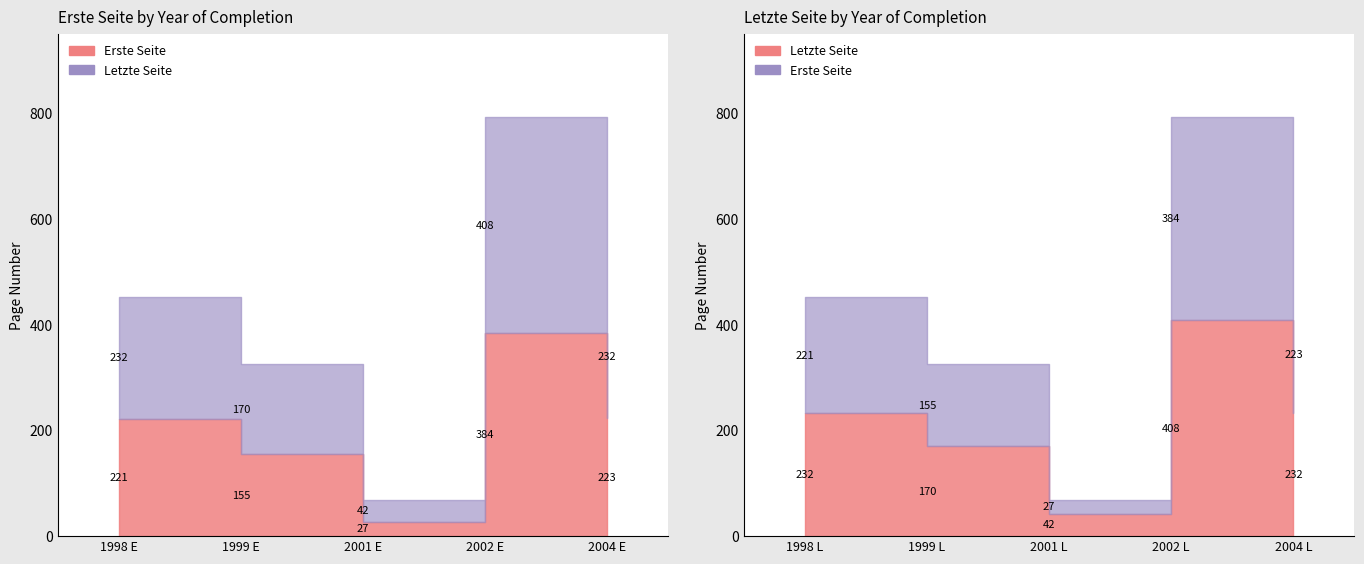

How many data points in Letzte Seite are less than 232?

2